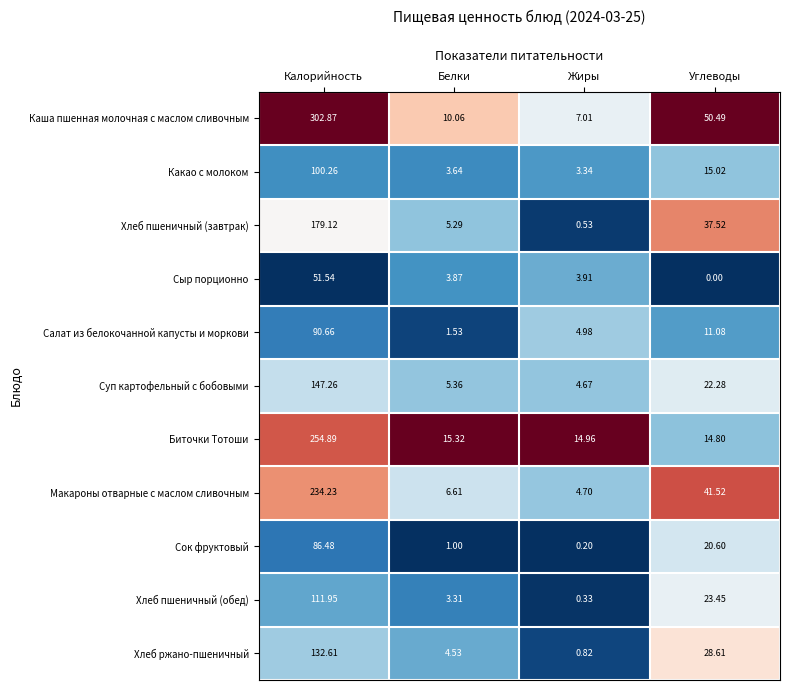

Which series changed the most between Белки and Жиры?

Хлеб пшеничный (завтрак)